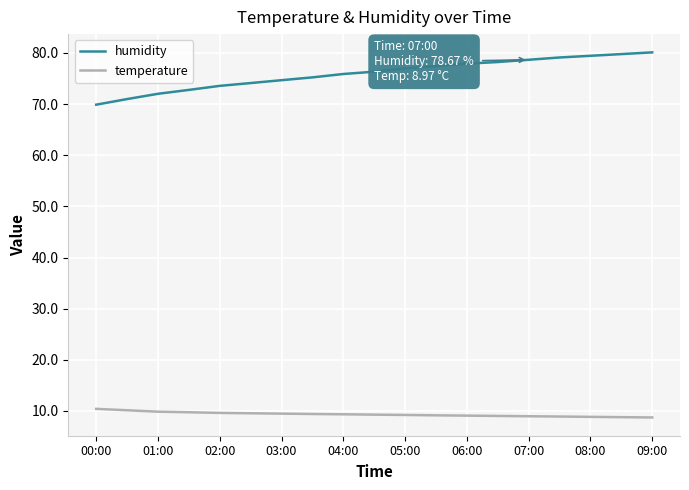

True or false: temperature and humidity cross at least once.

False